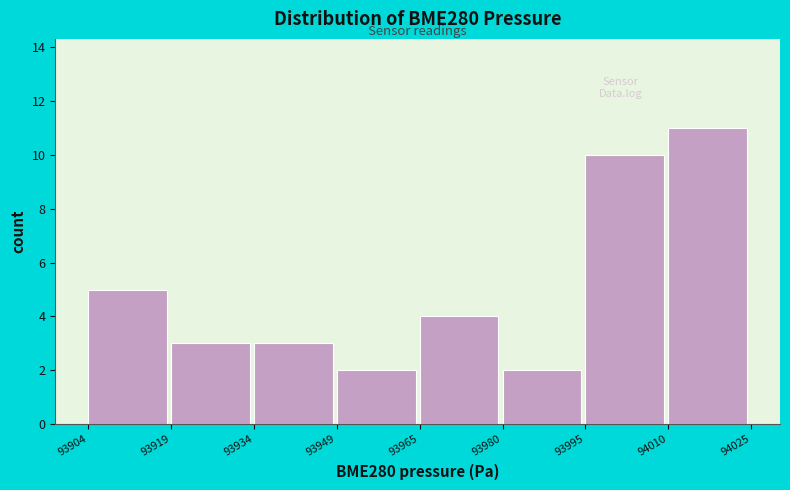

How tall is the bar that spans 93965 to 93980 on the x-axis? The values are not printed on the chart, so give them approximately, as read against the axis.

4